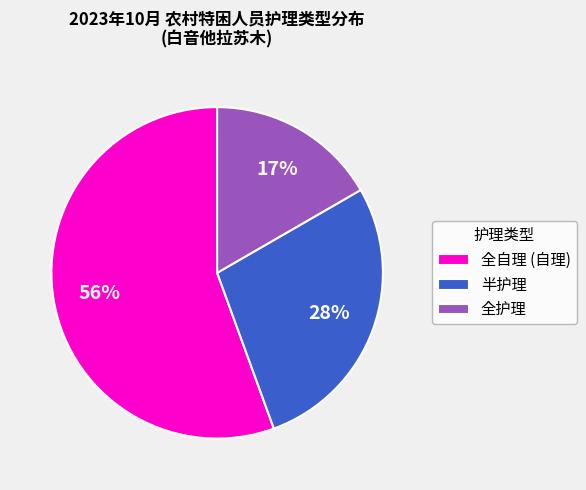

What is the majority slice?

全自理